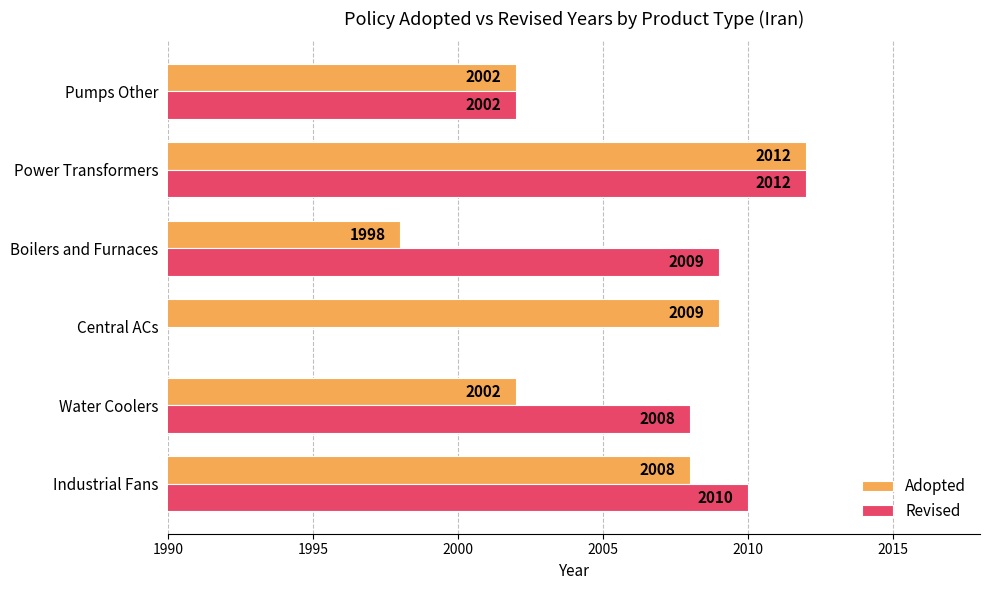

List the series in order of their overall mean, highest first.

Adopted, Revised